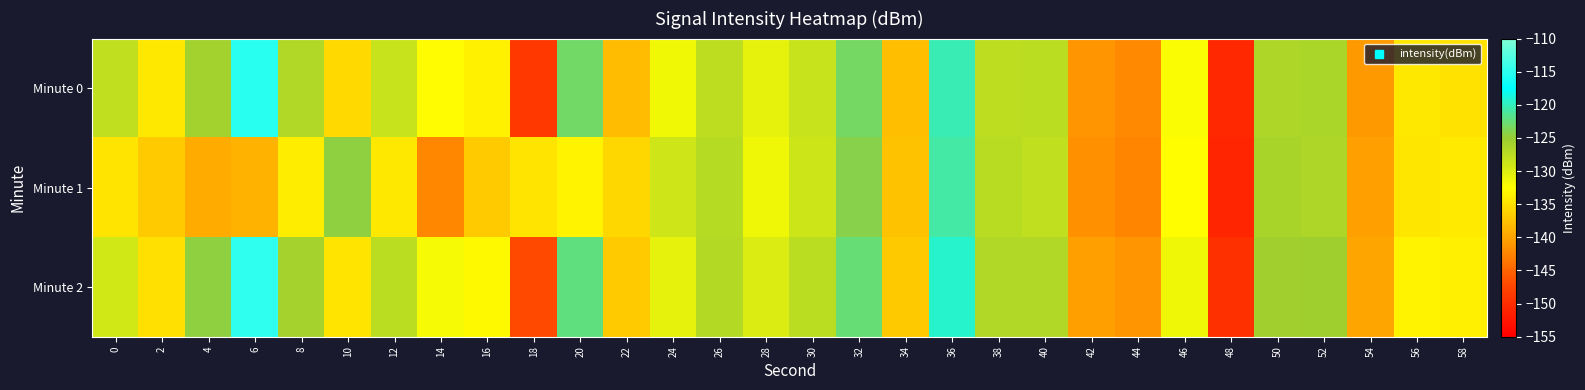

What is the smallest value displayed?

-150.8